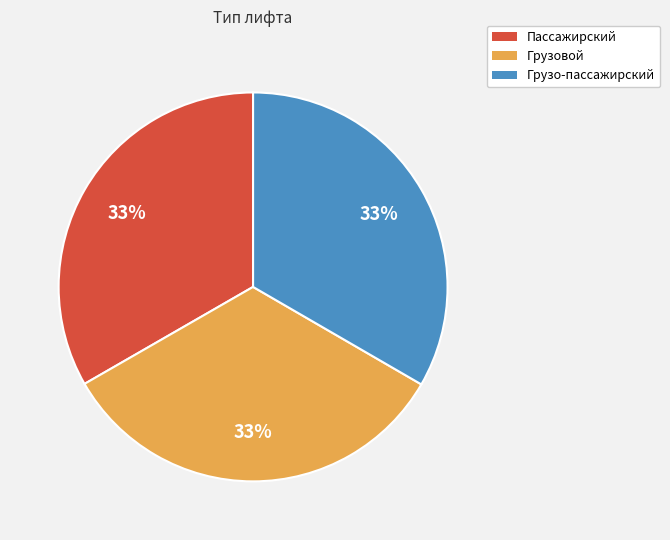

Is Пассажирский the majority of the pie?

No